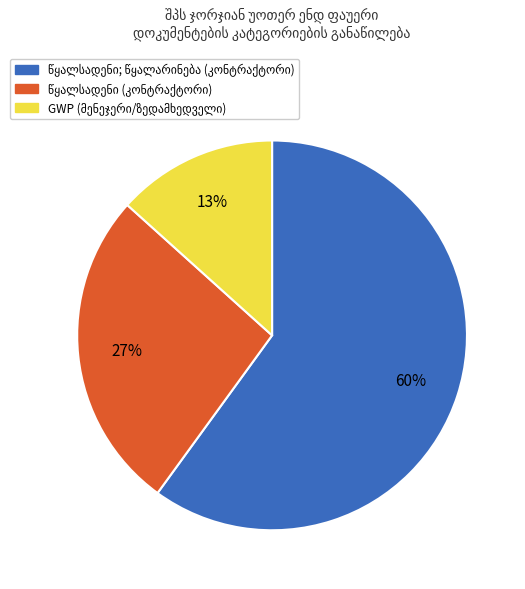

Is there a majority slice in this chart?

Yes